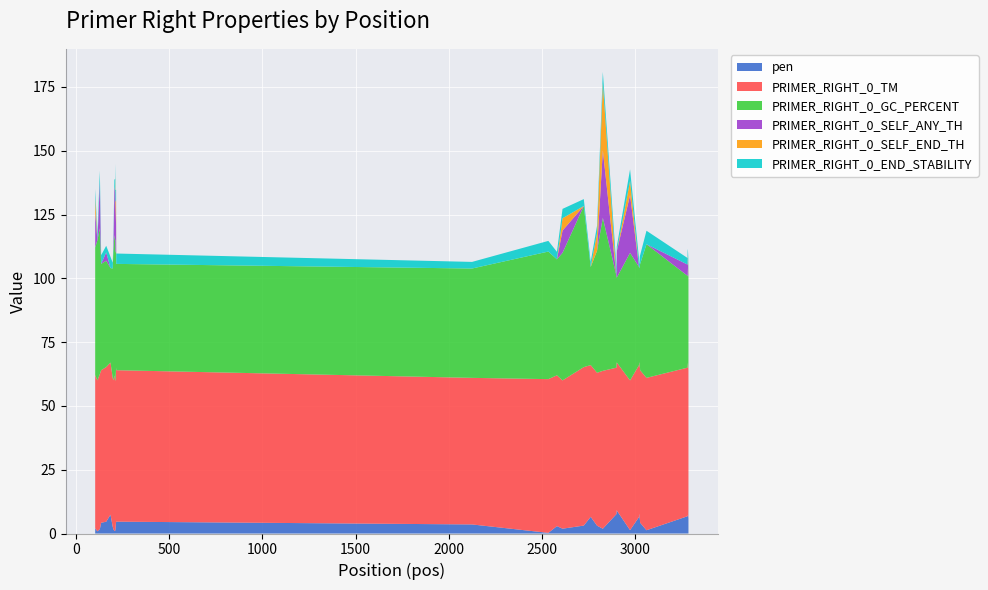

Reading left to right, transcribe all the data shown in this chart.

pen: 2.0	0.9	1.7	4.2	4.6	7.4	2.7	1.8	1.0	1.2	1.2	2.3	4.5	4.6	3.6	0.3	2.9	1.9	3.1	6.5	3.1	1.9	7.6	9.2	9.0	1.3	6.5	7.5	7.5	6.3	5.8	5.1	4.2	1.3	6.8	7.1	7.2	6.5	6.1	10.0
PRIMER_RIGHT_0_TM: 60.0	59.1	60.7	59.8	60.6	59.6	58.4	58.2	61.0	58.8	58.8	57.7	60.5	59.4	57.4	60.3	59.1	58.1	62.1	59.5	59.9	61.9	57.4	57.8	58.0	58.7	59.5	59.5	59.5	59.7	59.2	60.1	59.8	59.7	58.2	59.9	58.8	58.5	57.9	57.0
PRIMER_RIGHT_0_GC_PERCENT: 50.0	55.0	57.1	41.7	41.7	37.0	42.9	50.0	55.0	55.0	55.0	50.0	45.8	41.7	42.9	50.0	45.5	50.0	63.2	38.5	47.8	60.0	36.0	33.3	33.3	50.0	38.5	37.0	37.0	38.5	40.0	40.0	41.7	52.4	36.0	37.0	34.6	36.0	37.5	33.3
PRIMER_RIGHT_0_SELF_ANY_TH: 13.8	0.0	18.2	0.0	3.3	0.0	0.0	0.0	18.9	18.9	18.9	18.9	9.9	0.0	0.0	0.0	0.0	8.7	0.0	0.0	0.0	26.5	0.0	5.5	10.3	22.6	0.0	0.0	0.0	0.0	0.0	0.0	0.0	0.0	4.4	4.4	4.4	4.4	0.8	0.8
PRIMER_RIGHT_0_SELF_END_TH: 5.8	0.0	0.0	0.0	0.0	0.0	0.0	0.0	0.0	0.0	6.4	1.0	9.9	0.0	0.0	0.0	0.0	4.8	0.0	0.0	6.8	26.2	0.0	0.0	0.0	5.5	0.0	0.0	0.0	0.0	0.0	0.0	0.0	0.0	0.0	0.0	3.6	1.3	2.5	0.0
PRIMER_RIGHT_0_END_STABILITY: 3.4	2.3	4.3	3.4	2.6	4.4	2.3	3.0	2.8	5.1	4.6	4.7	4.1	4.1	2.6	4.2	2.9	3.7	2.7	2.0	3.0	4.5	3.6	2.6	1.8	4.5	3.2	2.0	1.4	2.2	3.3	3.7	3.4	5.3	2.6	2.8	2.7	3.2	3.4	3.5